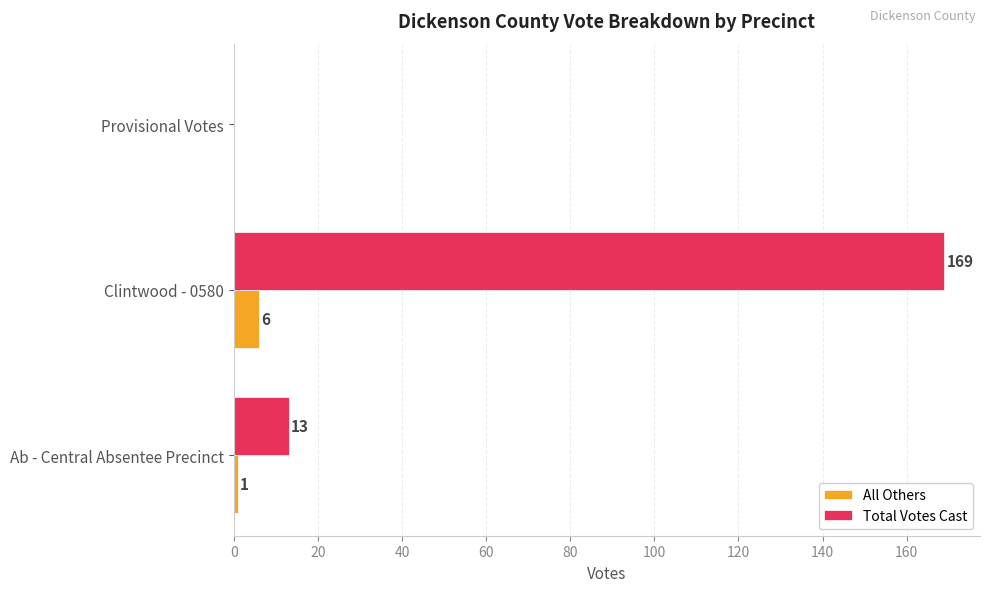

At which category does the chart reach its peak across all series?

Clintwood - 0580